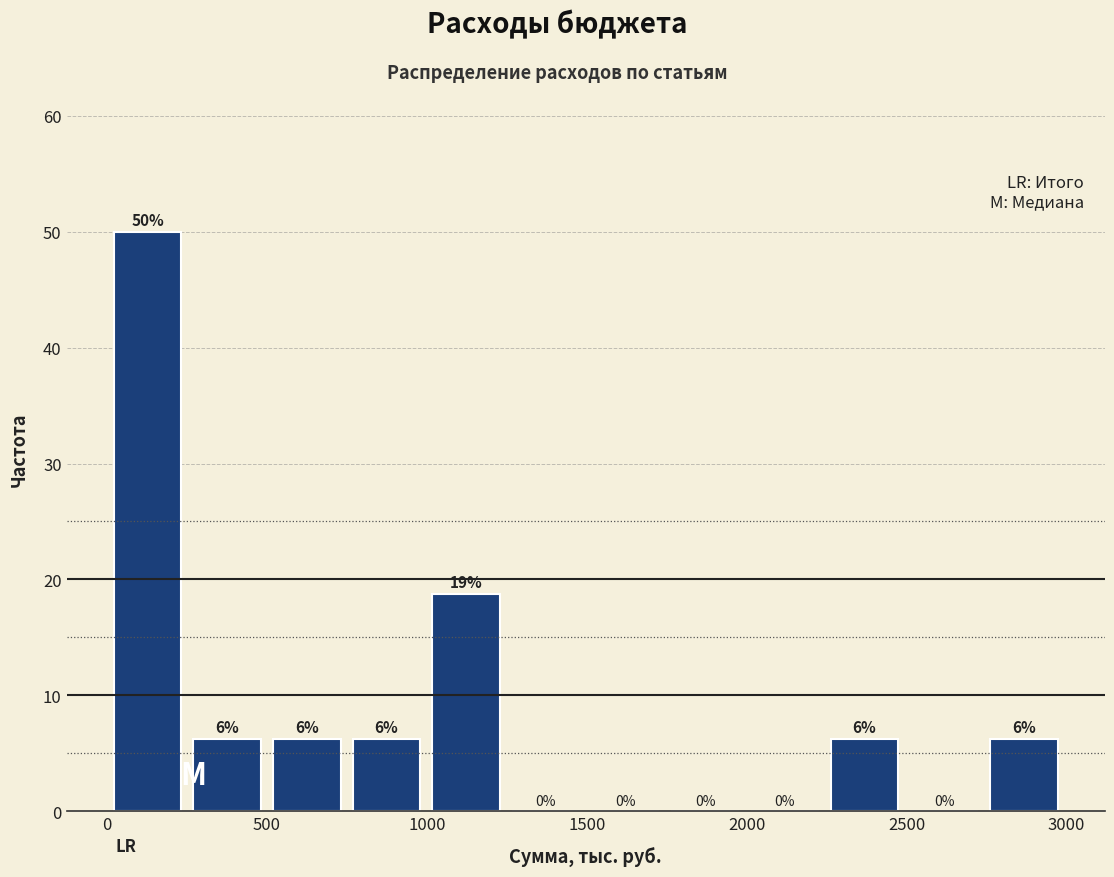

Which range on the x-axis has the tallest bar?

0 to 250